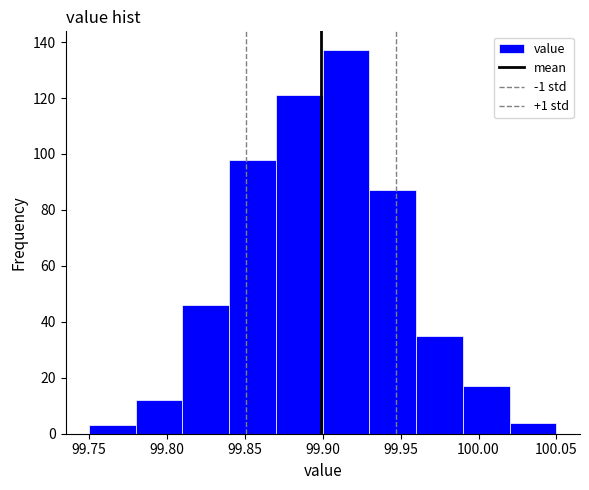

Over which range of the x-axis is the bar tallest?

99.90 to 99.93